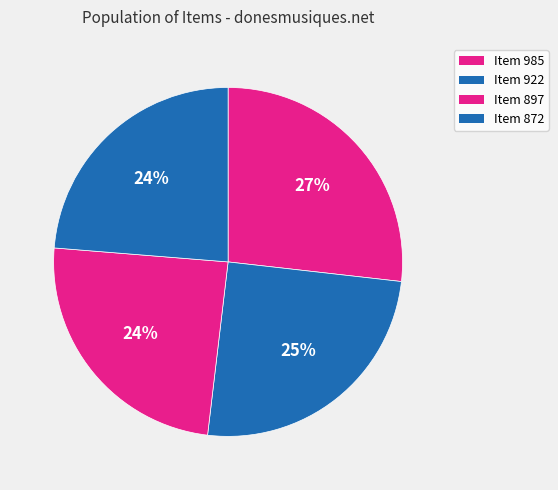

What is the total percentage of Item 922 and Item 872?

48.8%